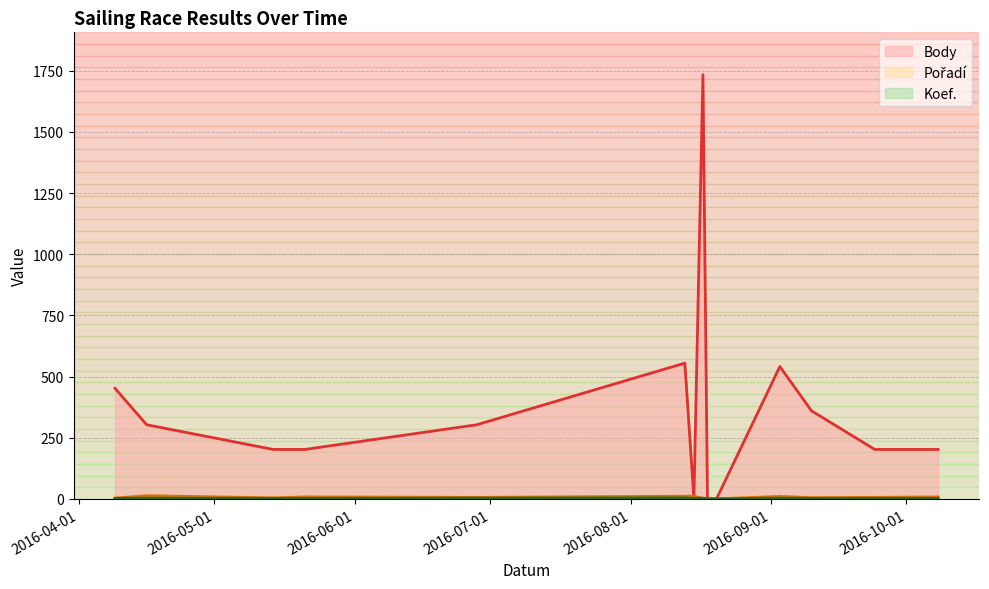

Which series changed the most between 2016-04-16 and 2016-08-20?

Body